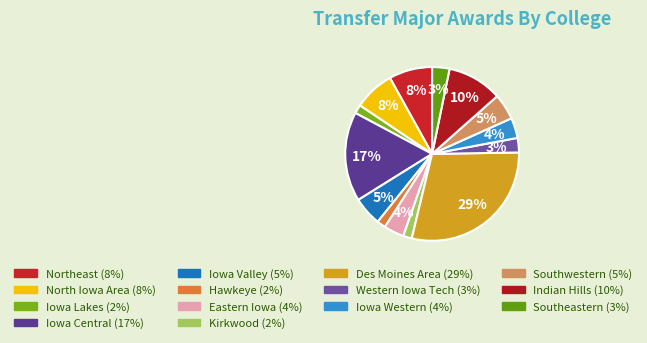

To the nearest percent, what percentage of the pie is Iowa Central?

17%